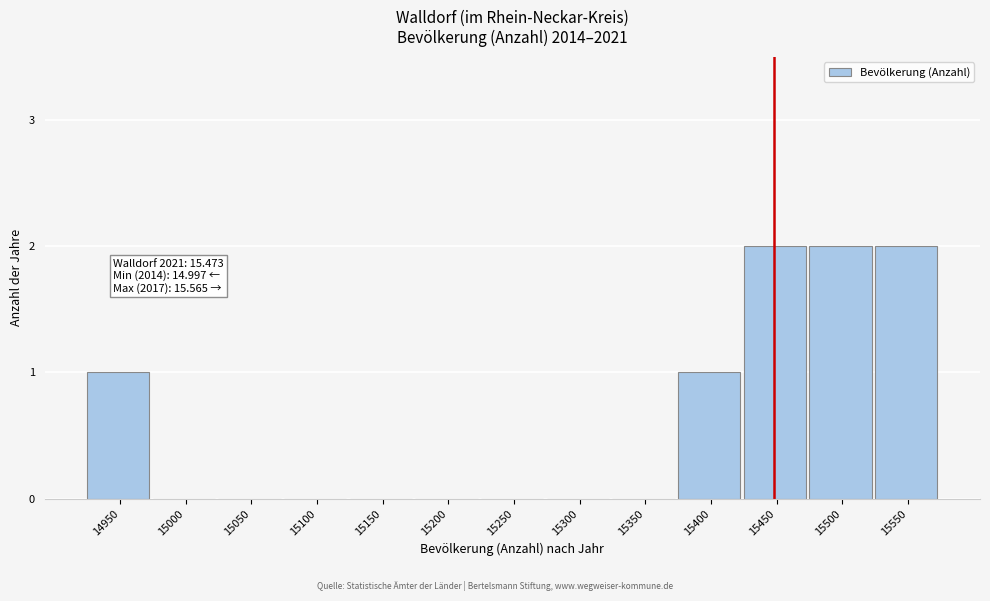

Reading left to right, what are all the values shown in this chart?

14950=1	15000=0	15050=0	15100=0	15150=0	15200=0	15250=0	15300=0	15350=0	15400=1	15450=2	15500=2	15550=2